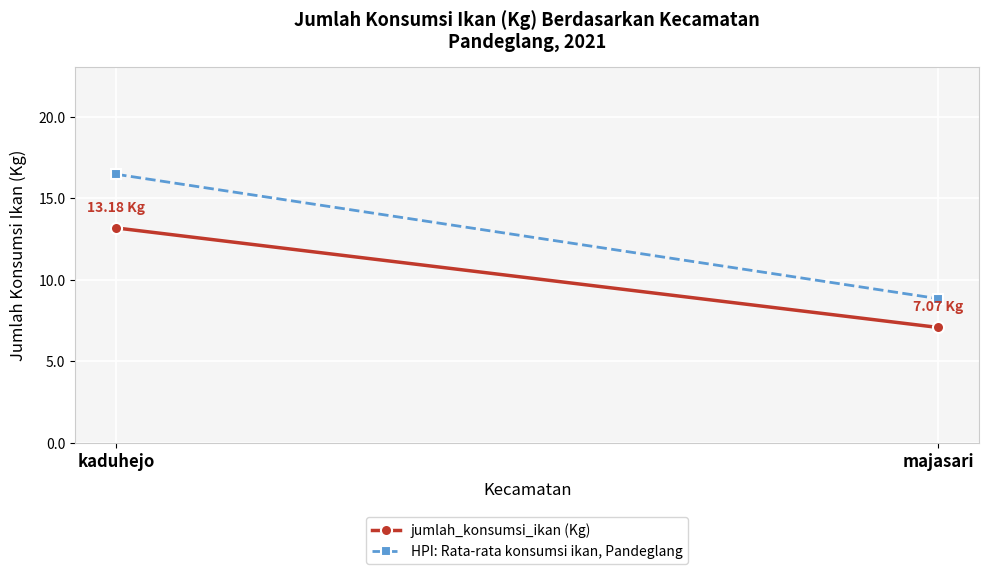

The value of jumlah_konsumsi_ikan (Kg) at kaduhejo is 17.9. True or false?

False